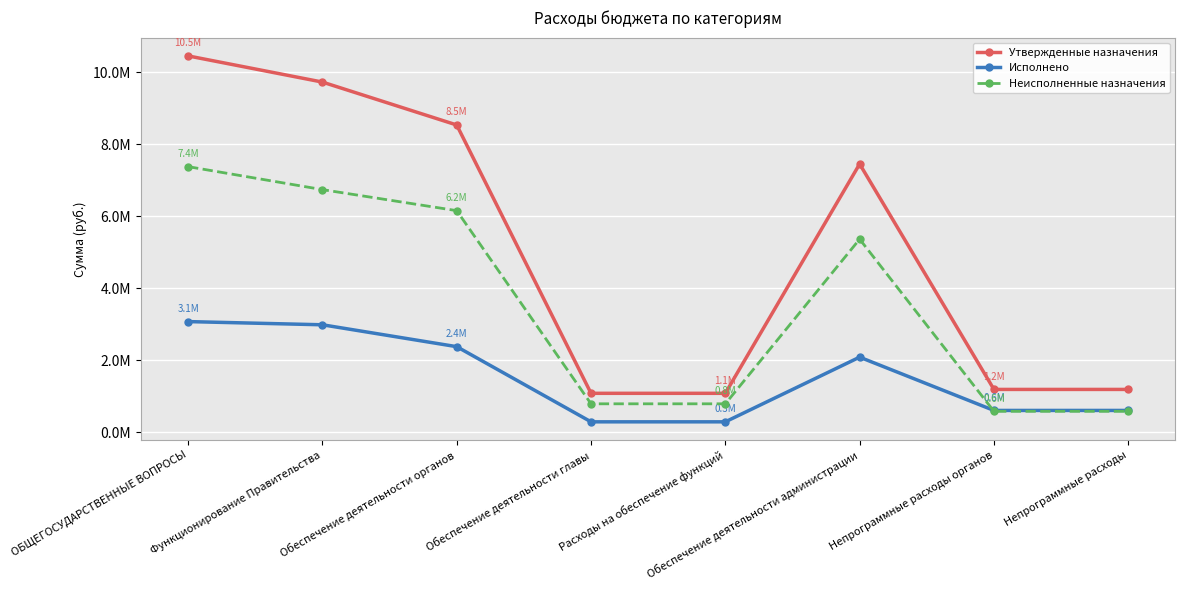

True or false: Утвержденные назначения has more than 1 points higher than both neighbors.

False